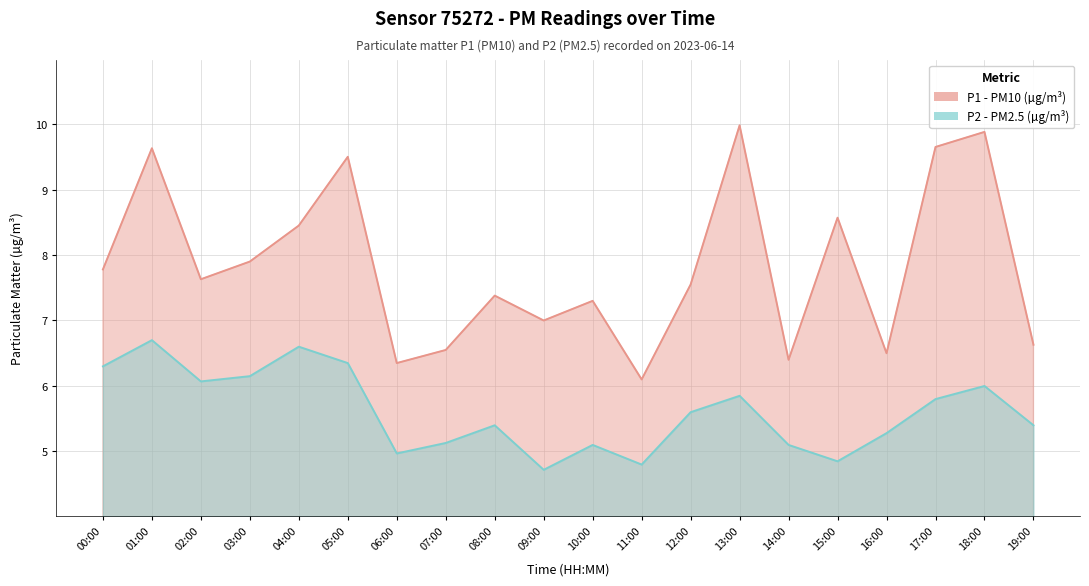

True or false: P1 and P2 cross at least once.

False